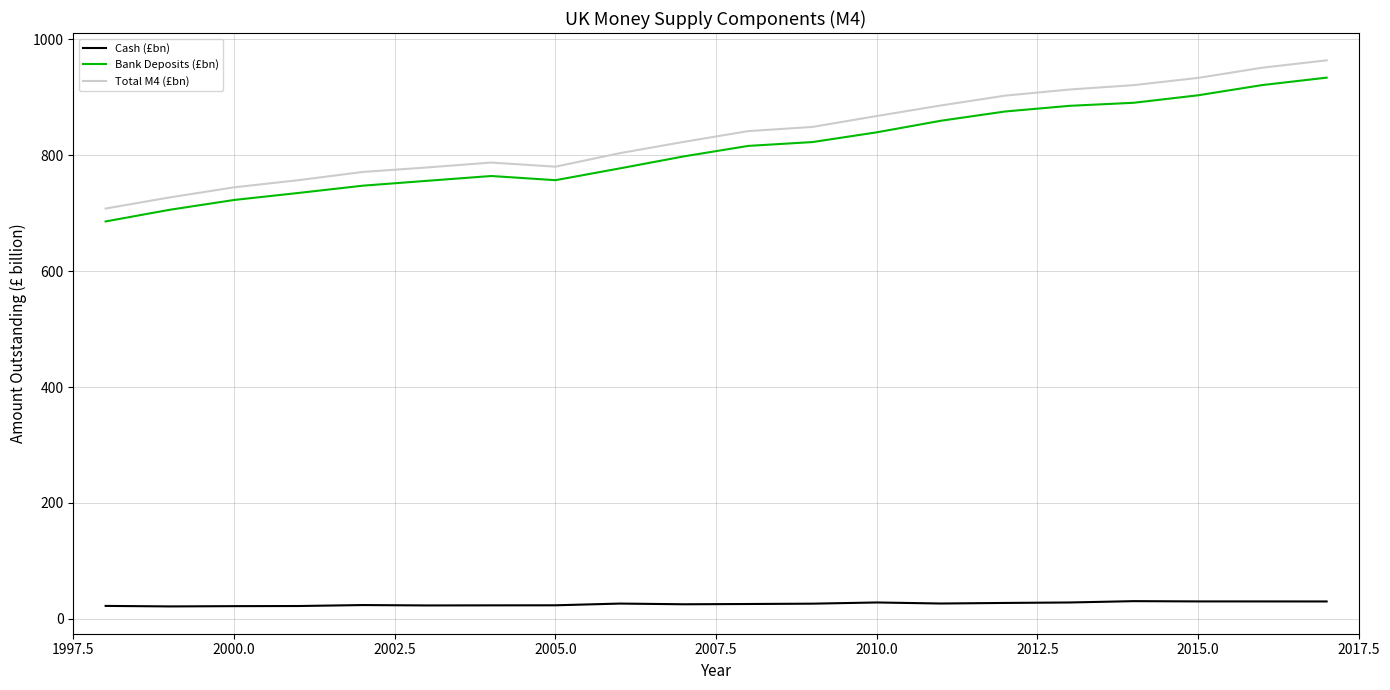

What is the average value of the Total M4 (£bn) series?

835.6